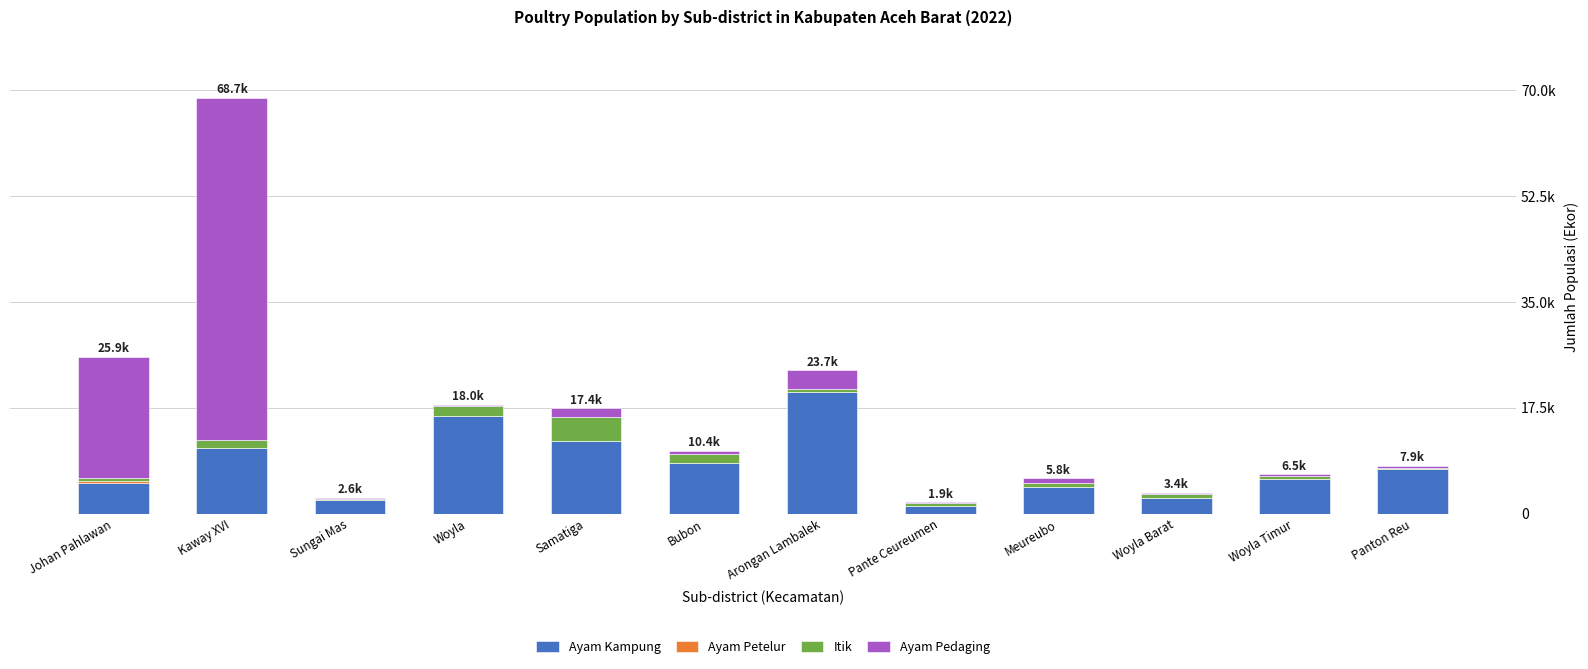

Are the bars grouped side by side (vs. stacked)?

No